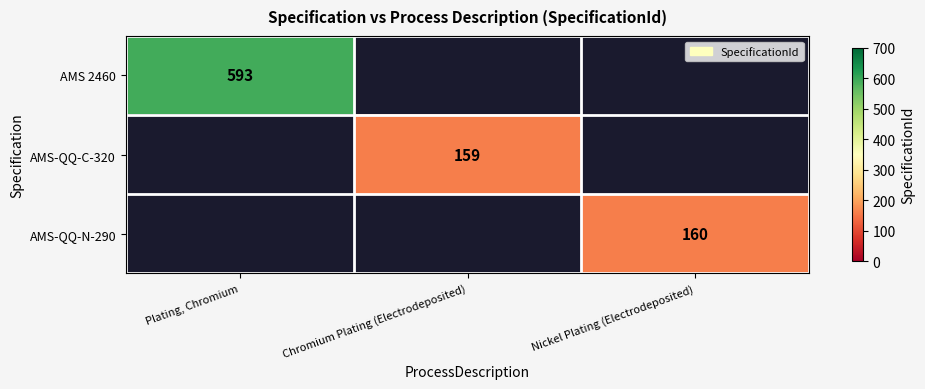

The value of AMS 2460 at Plating, Chromium is 245. True or false?

False